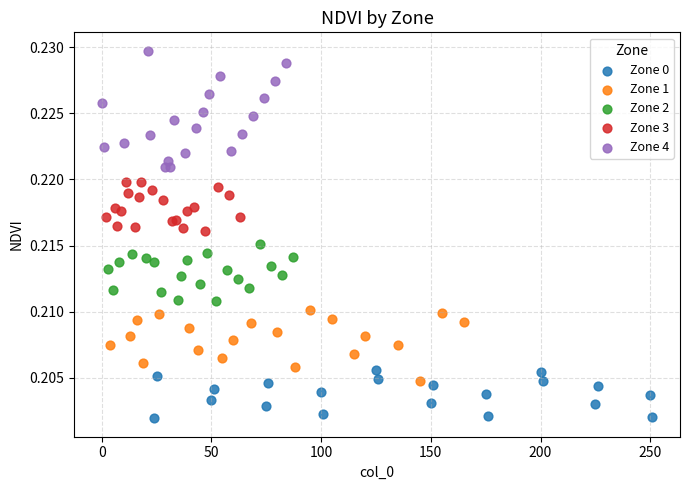

Which series has the widest spread of Y values?

Zone 4